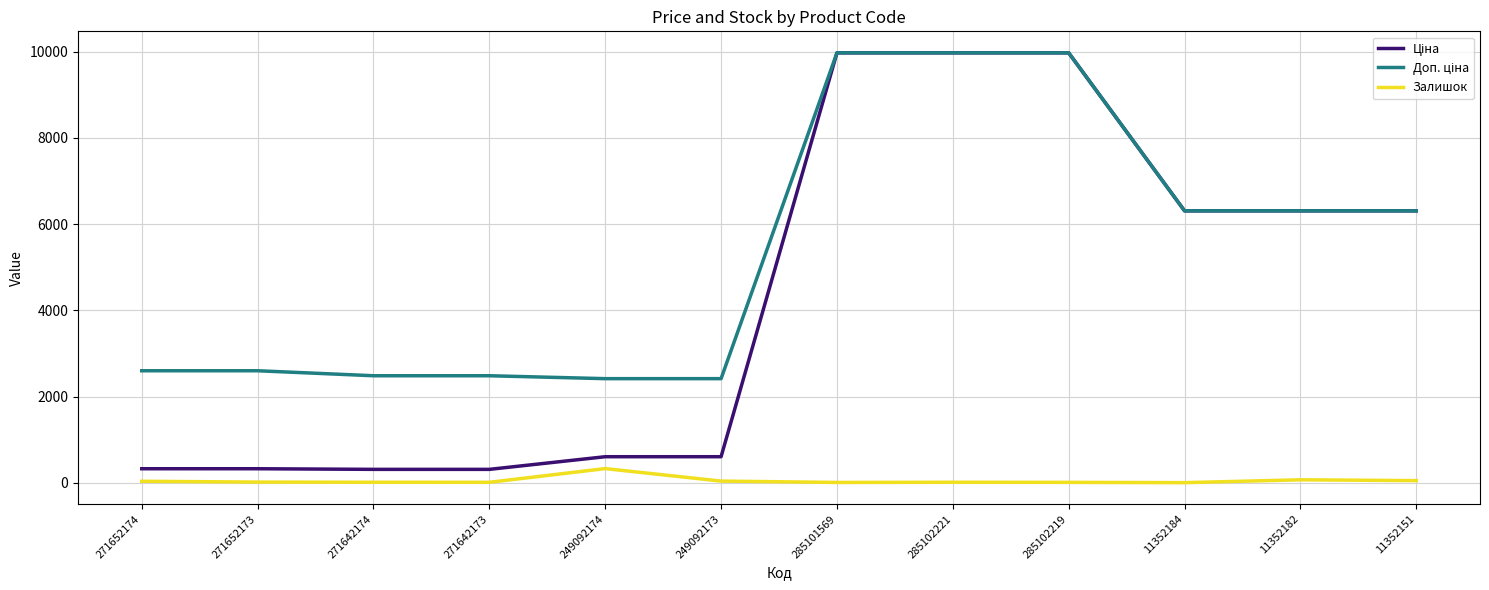

The Залишок series shows 10.0 at 271642173. True or false?

True